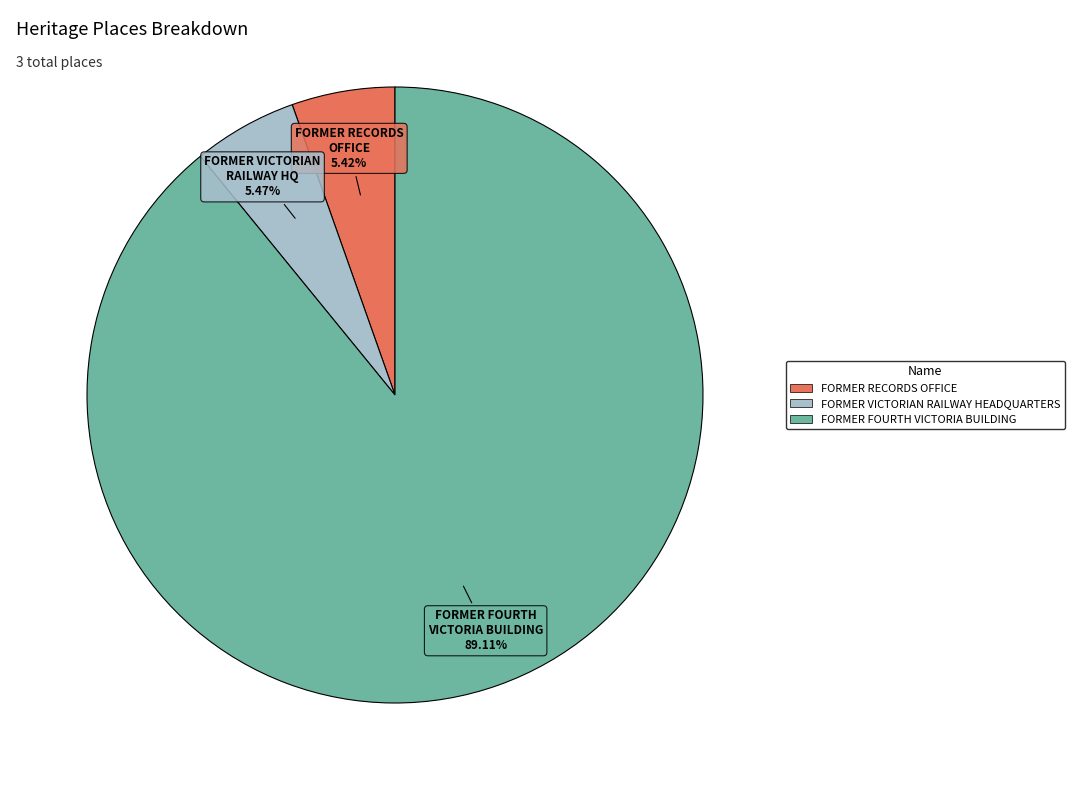

The FORMER VICTORIAN RAILWAY HEADQUARTERS slice represents 18% of the pie. True or false?

False